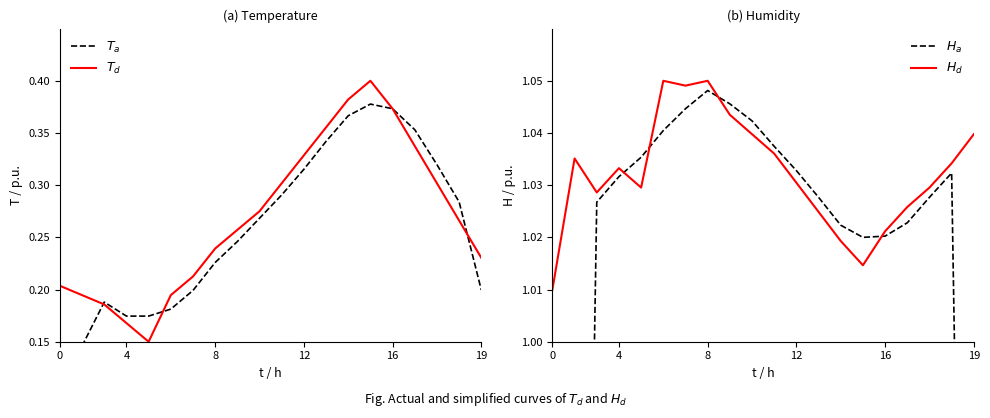

Does the chart have visible grid lines?

No